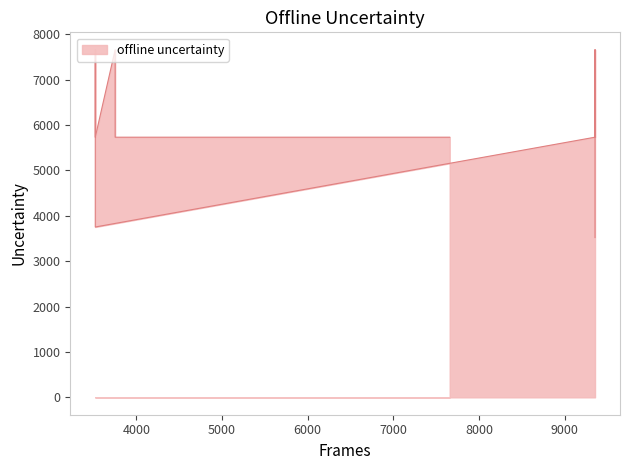

What is the value of the 10th point from the left?

5730